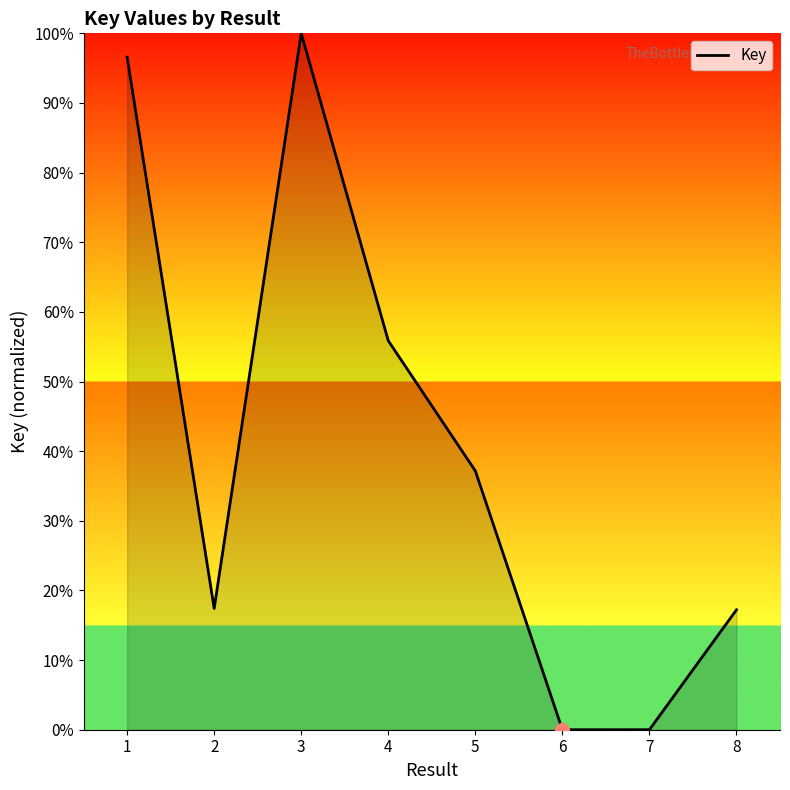

Which has a higher value, 3 or 5?

3